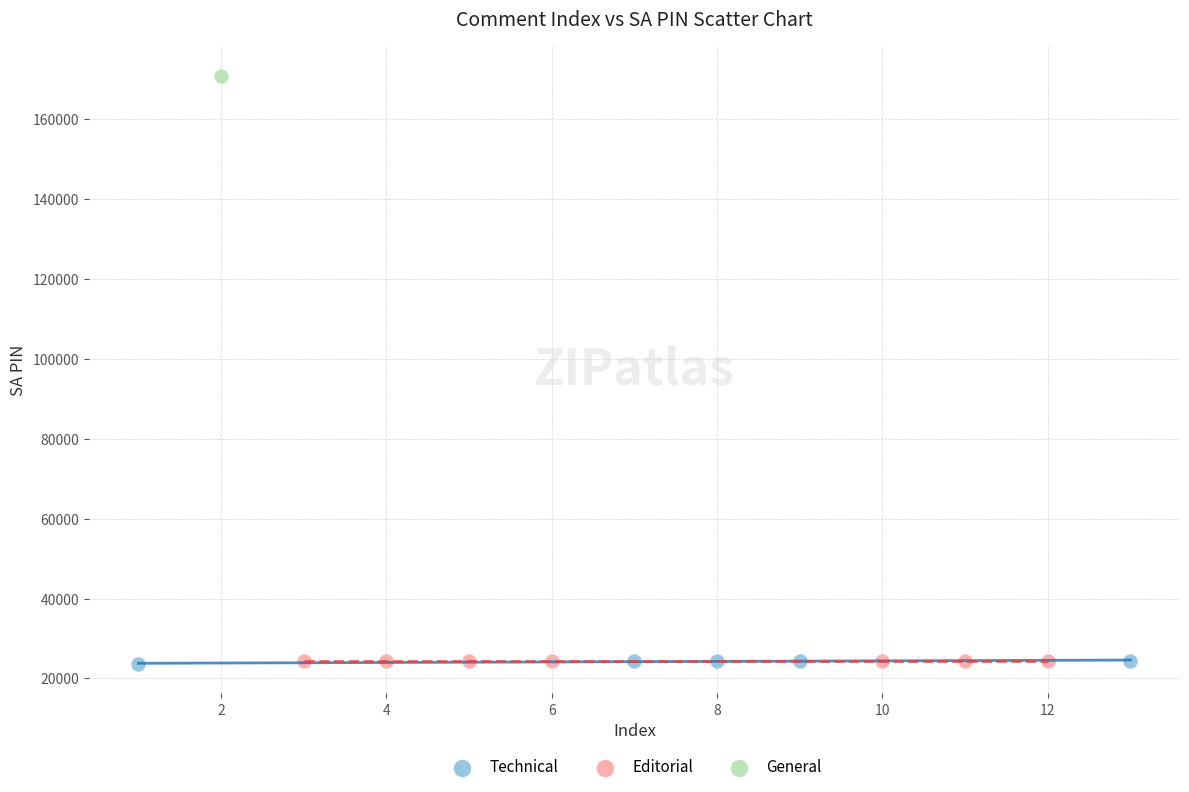

What are all the series names shown in the legend?

Technical, Editorial, General